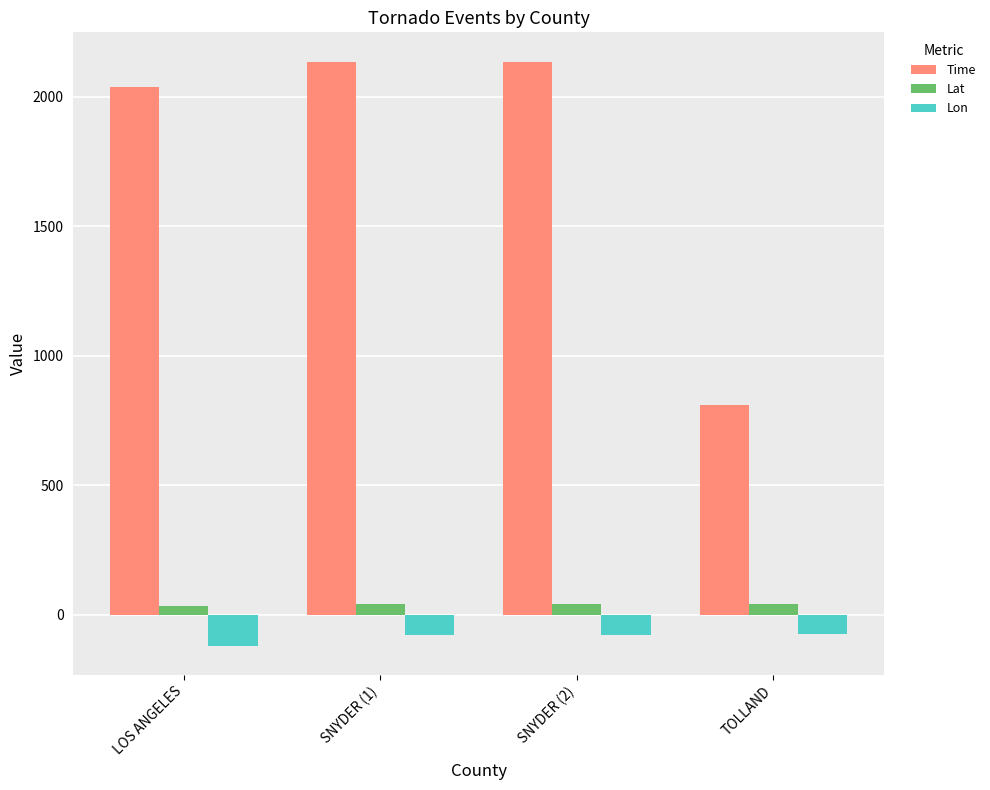

What is the average value of the Time series?

1778.0